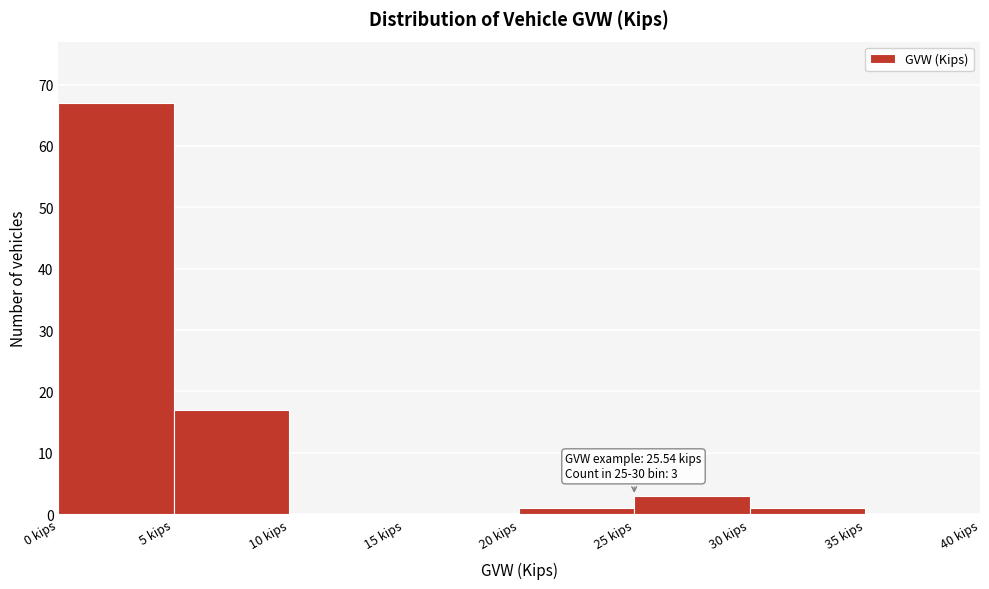

Over which range of the x-axis is the bar tallest?

0 to 5